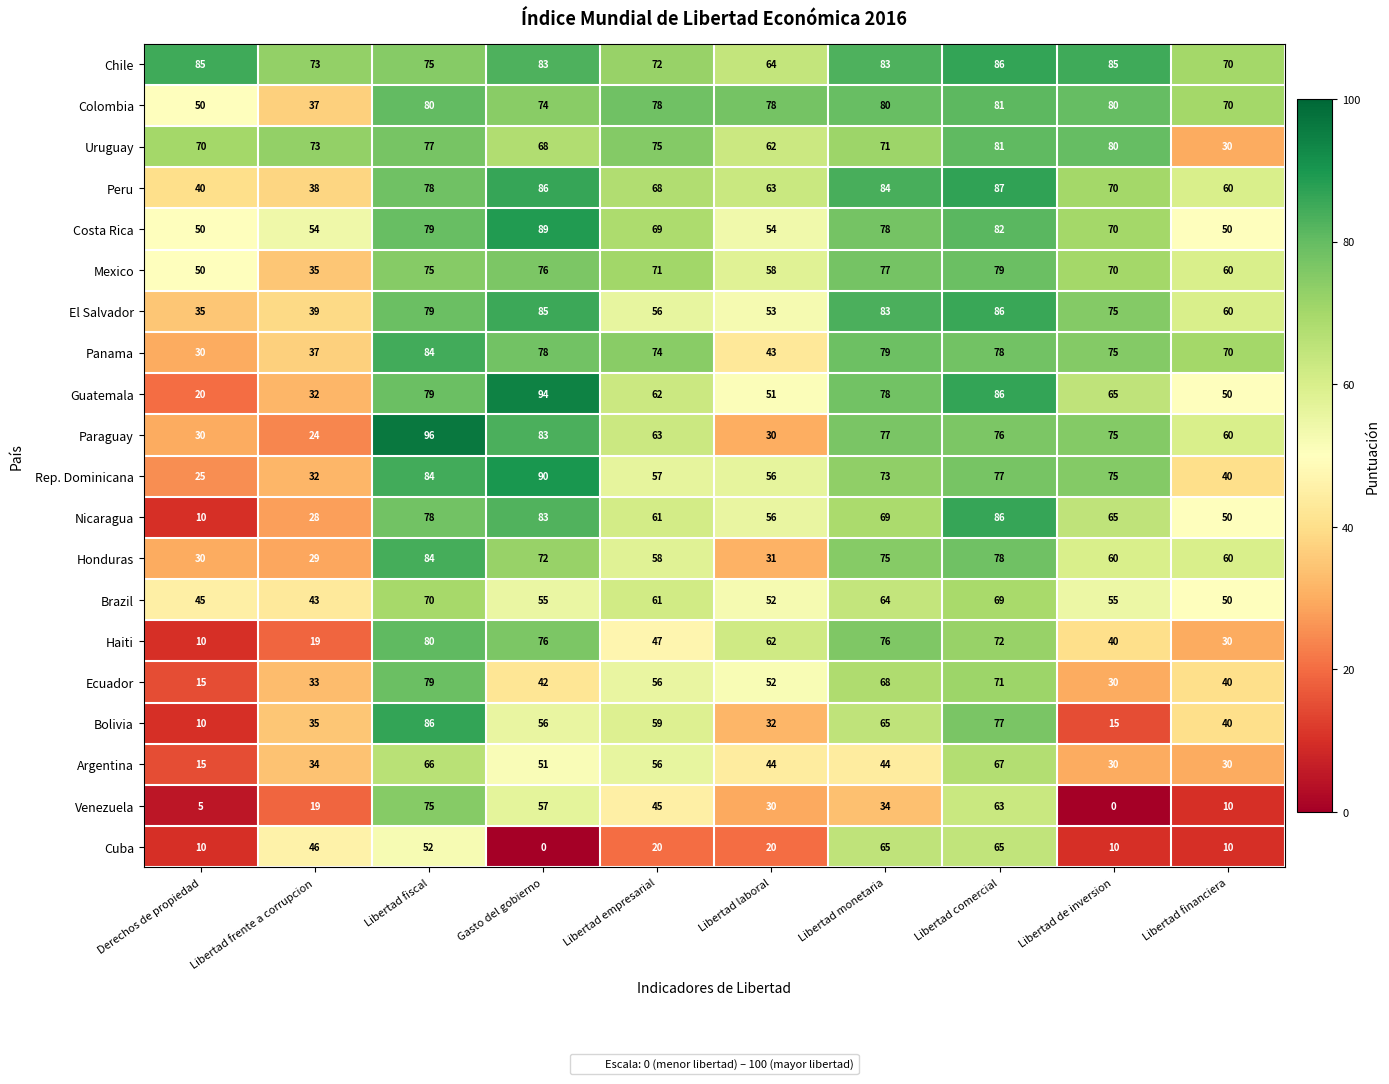

Which series changed the most between Libertad empresarial and Libertad financiera?

Uruguay